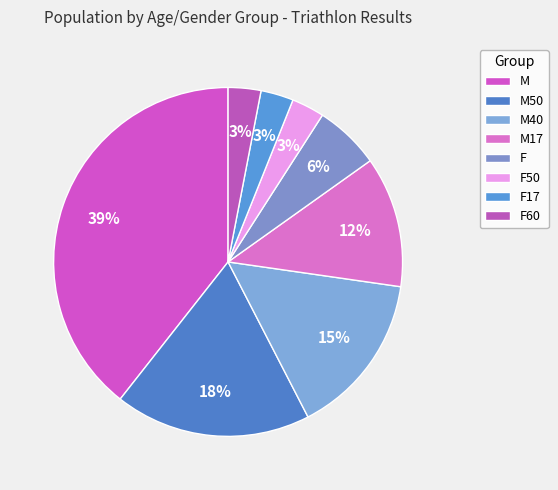

What is the largest slice in the pie chart?

M